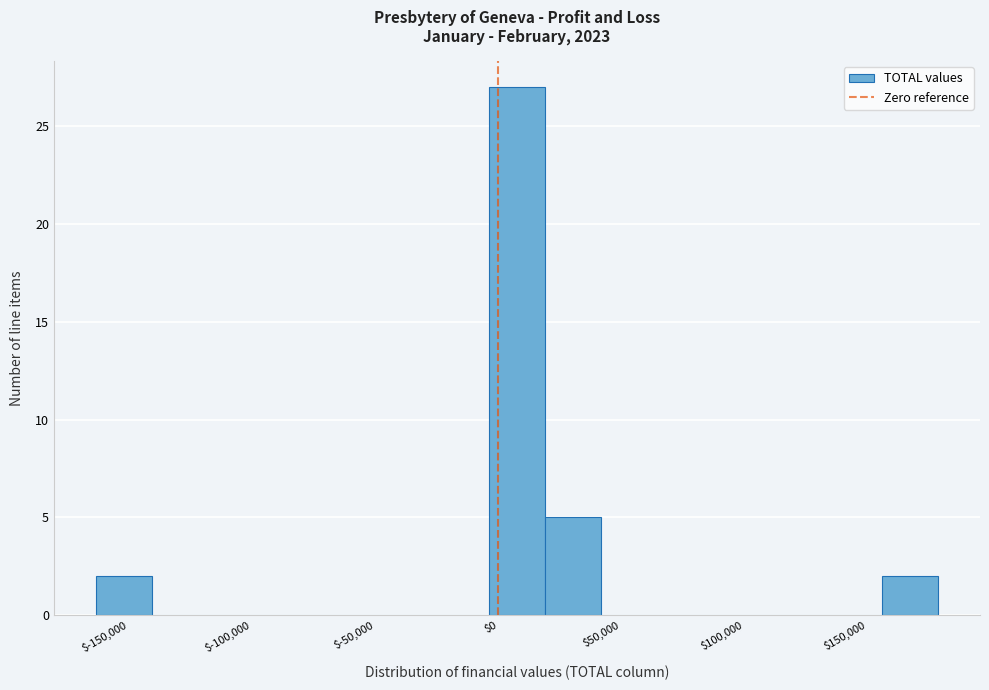

Over which range of the x-axis is the bar tallest?

-5000 to 20000